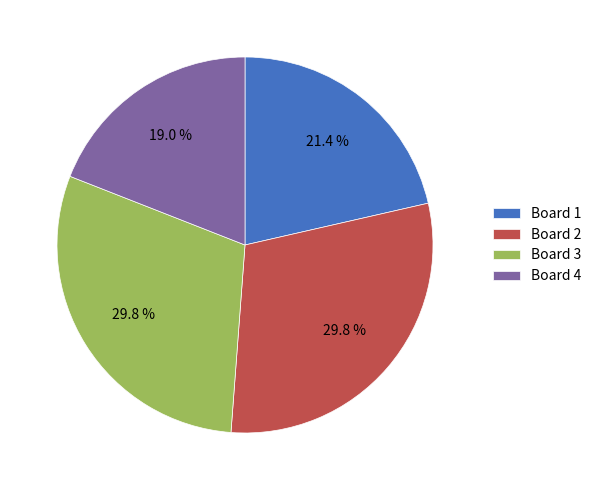

To the nearest percent, what is the average slice percentage?

25%